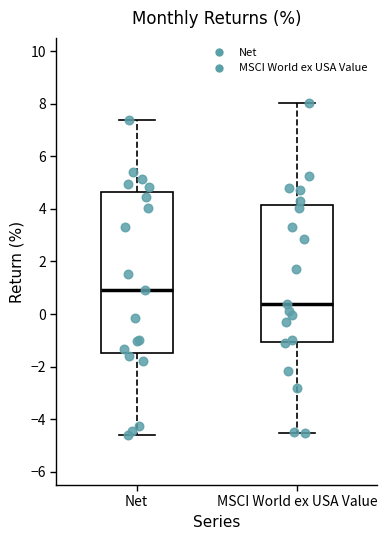

Which box has the highest median line?

Net